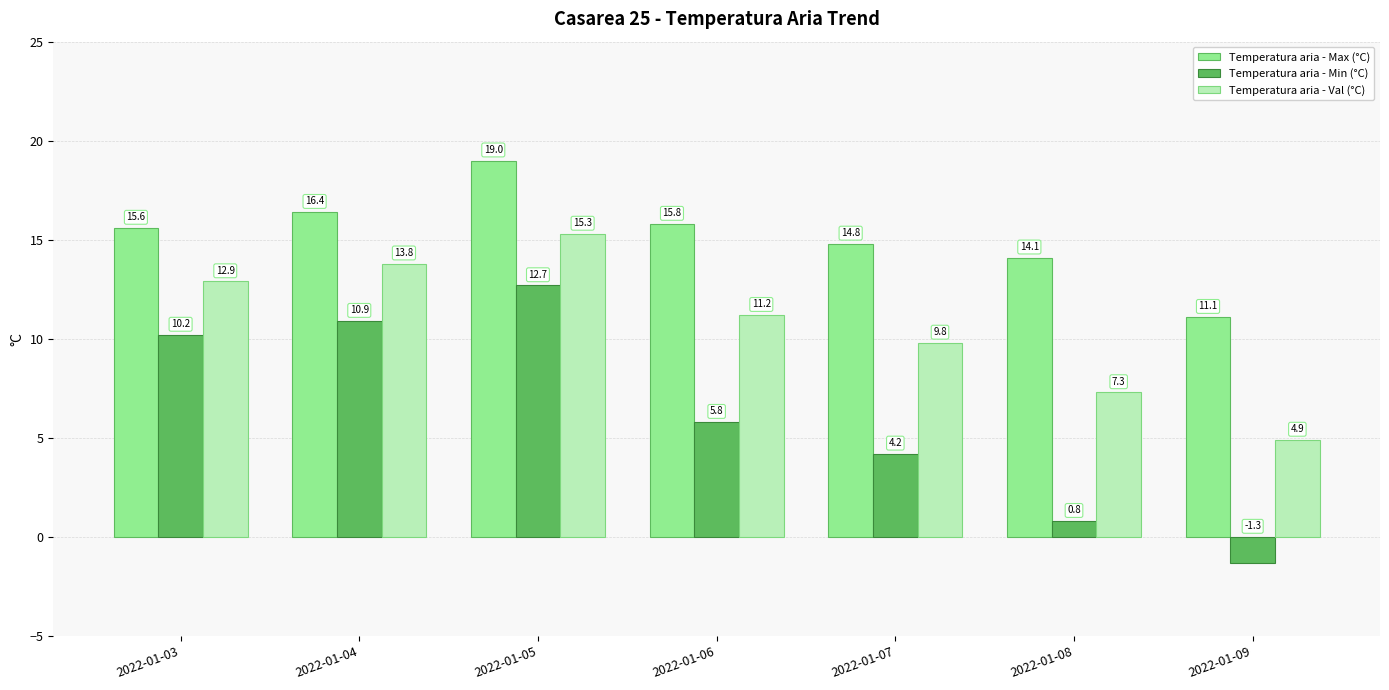

At which category is the sum across all series the highest?

2022-01-05